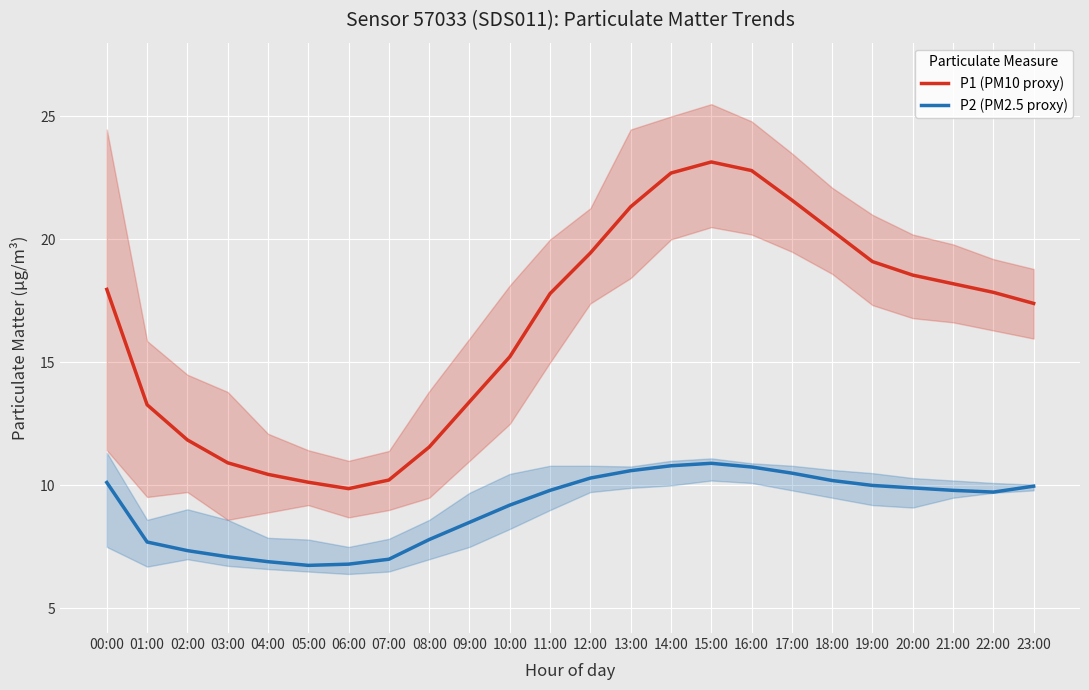

What is the smallest value displayed?

6.8